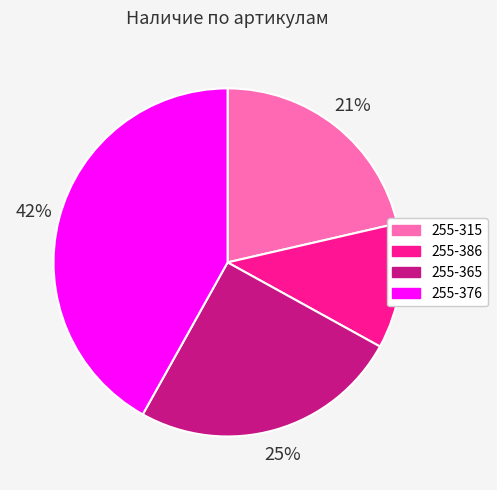

Which has a higher value, 255-365 or 255-315?

255-365